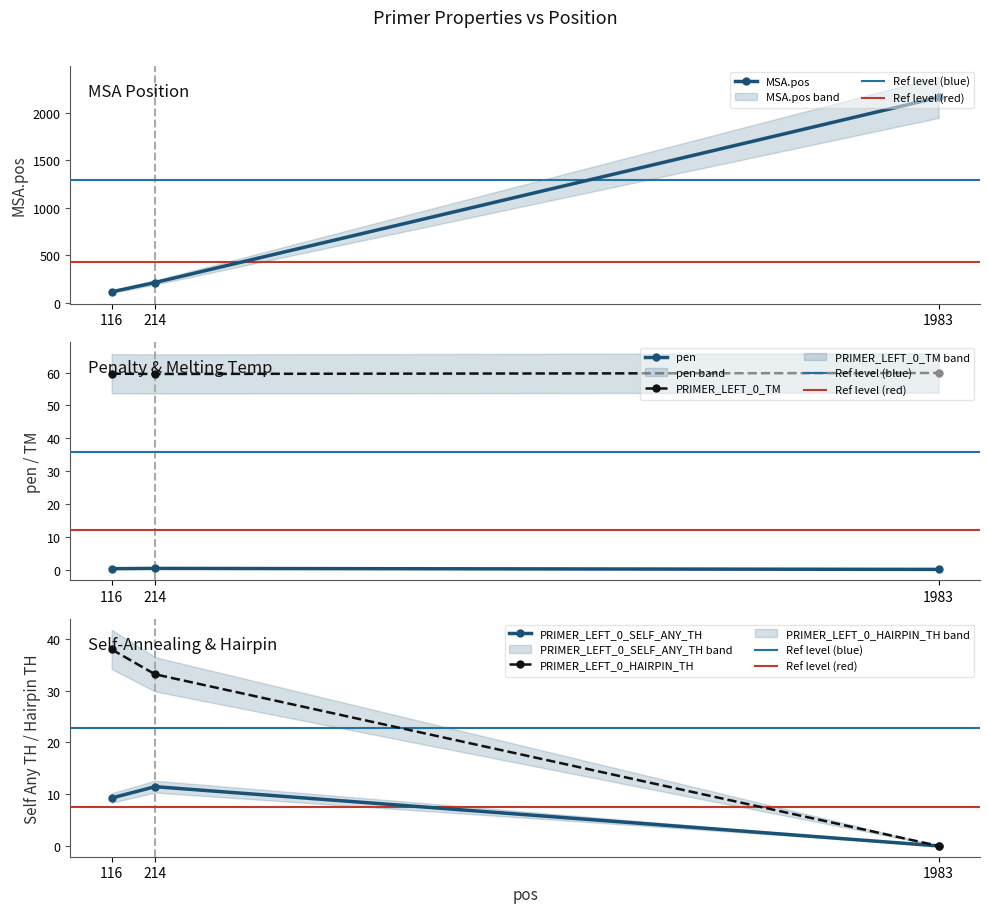

The PRIMER_LEFT_0_SELF_ANY_TH series shows 9.2 at 116. True or false?

True